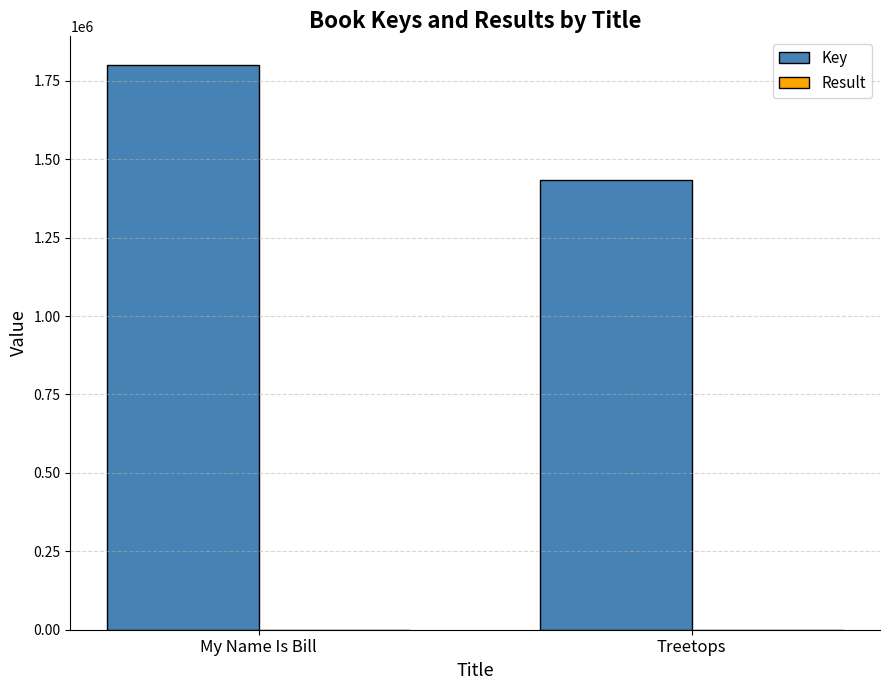

The value of Key at My Name Is Bill is 2721852. True or false?

False